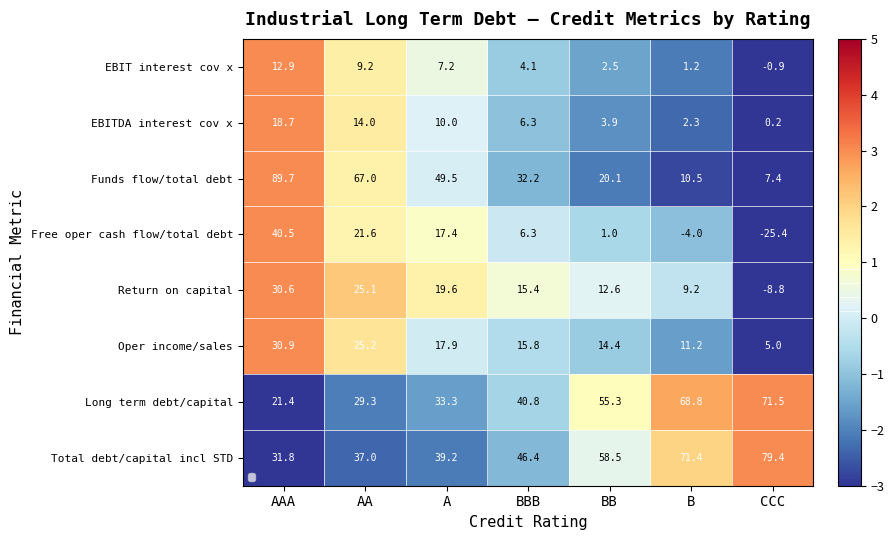

Which has a higher value, AAA or A?

AAA